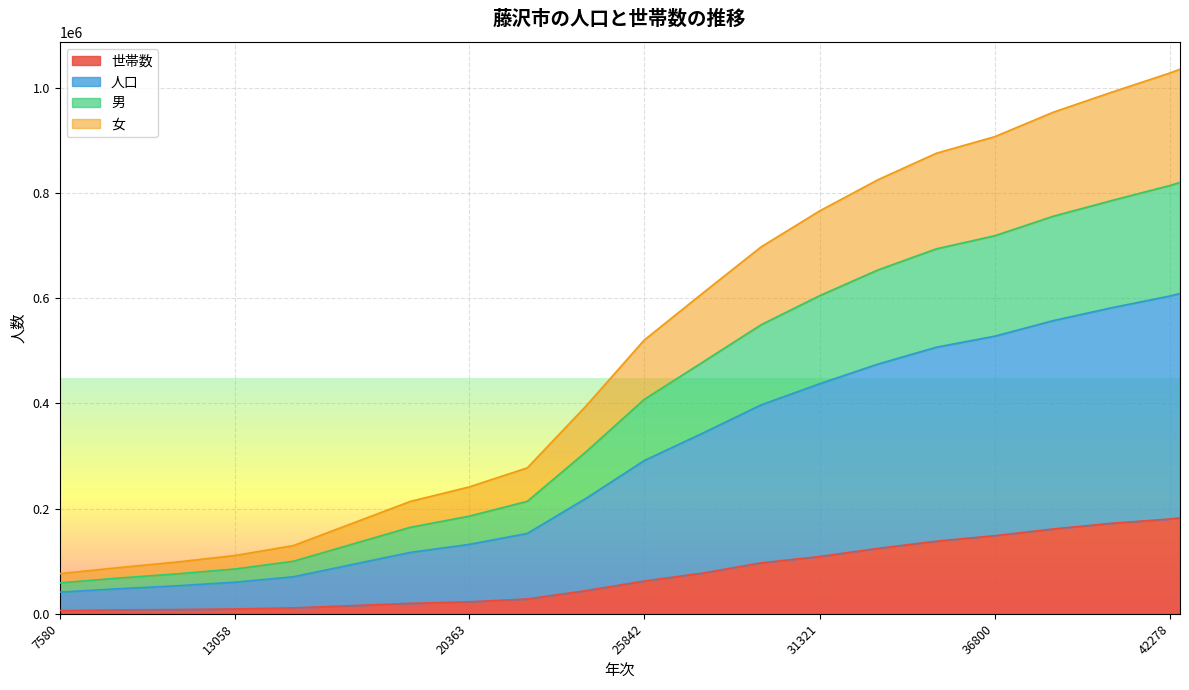

What is the highest value of the 世帯数 series?

182402